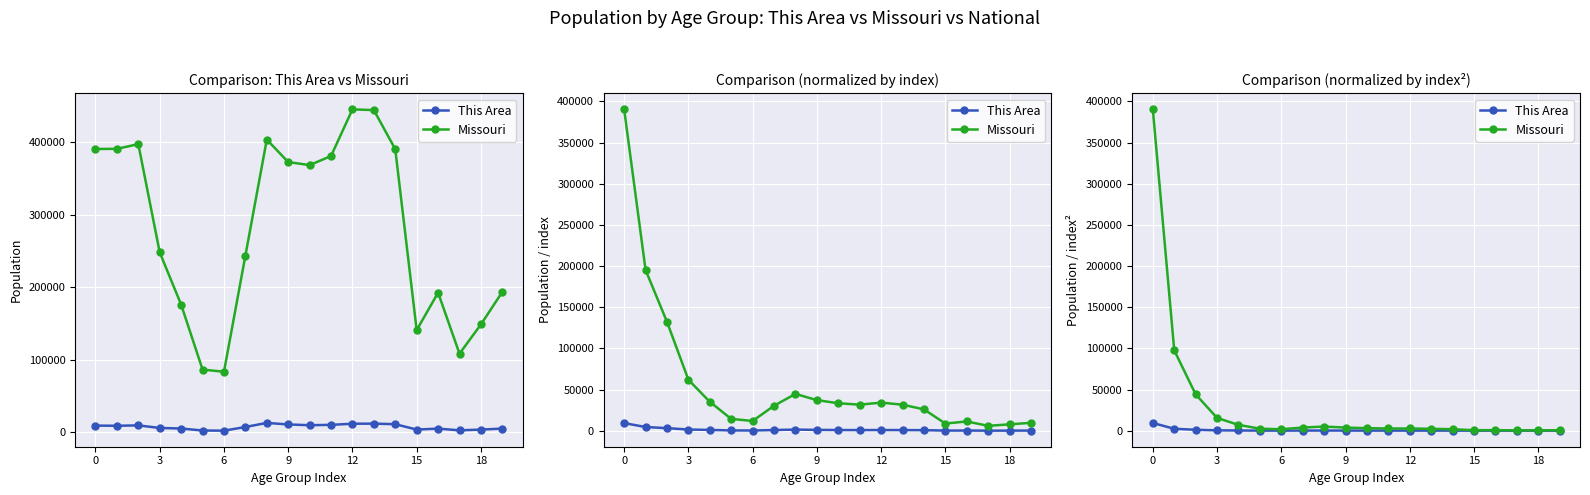

How many values in the Missouri series are below 2642?

10